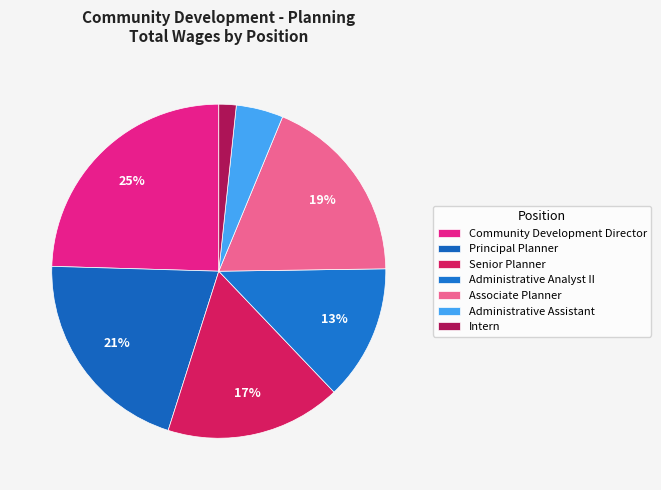

How many segments does this pie chart have?

7